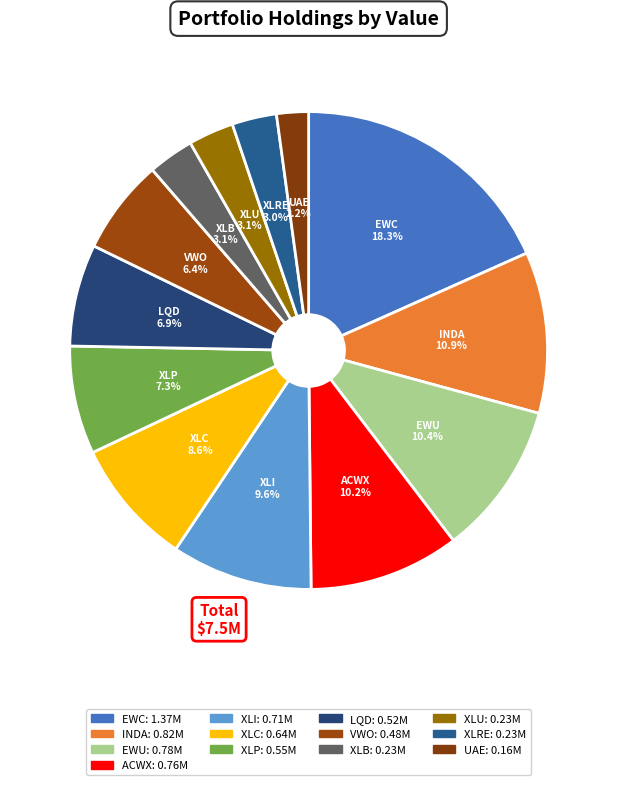

How many slices are in this pie chart?

13